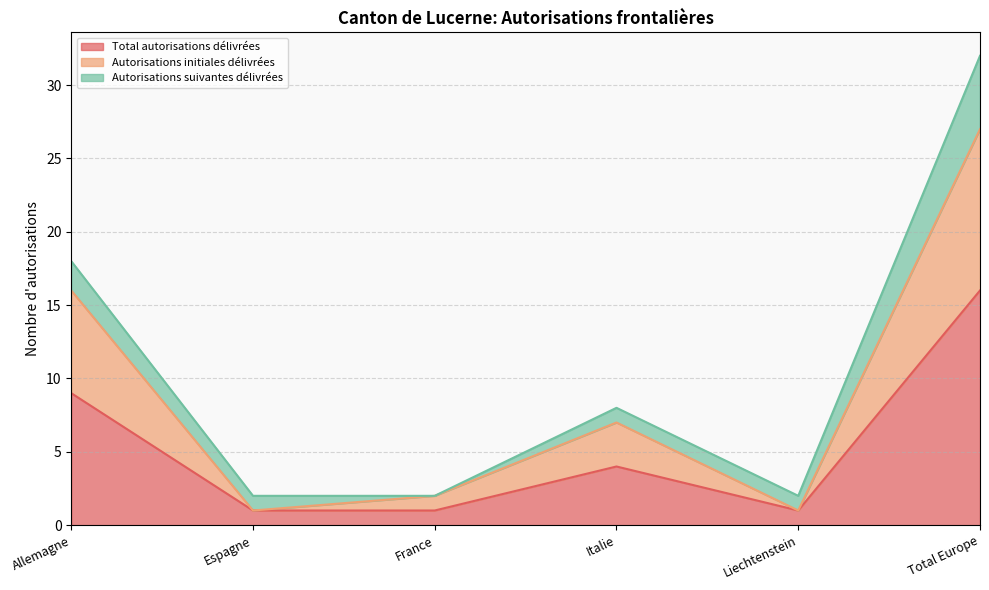

What is the value of the Total autorisations délivrées point at the 5th from the left?

1